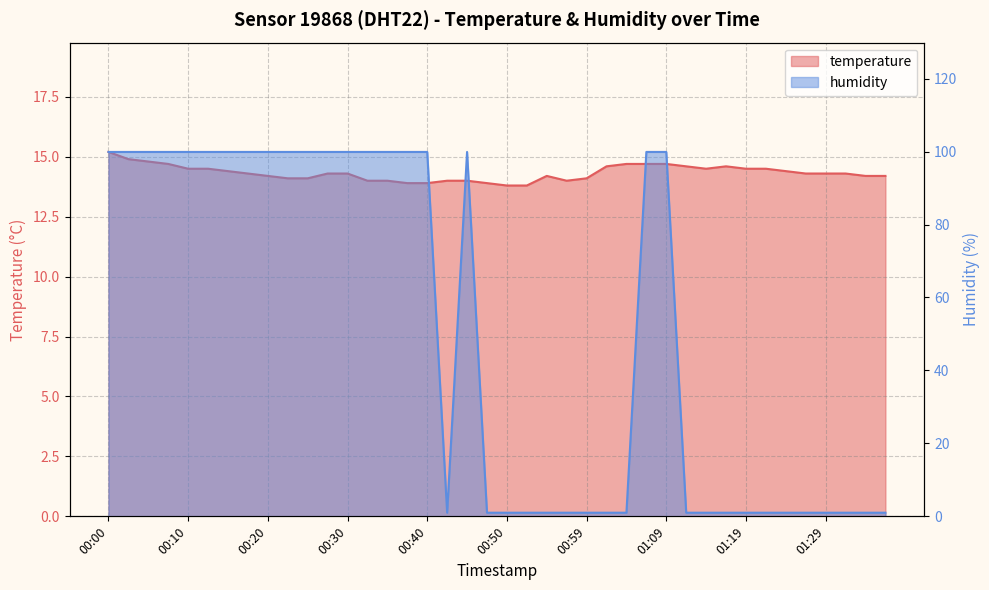

How many intersections are there between temperature and humidity?

5